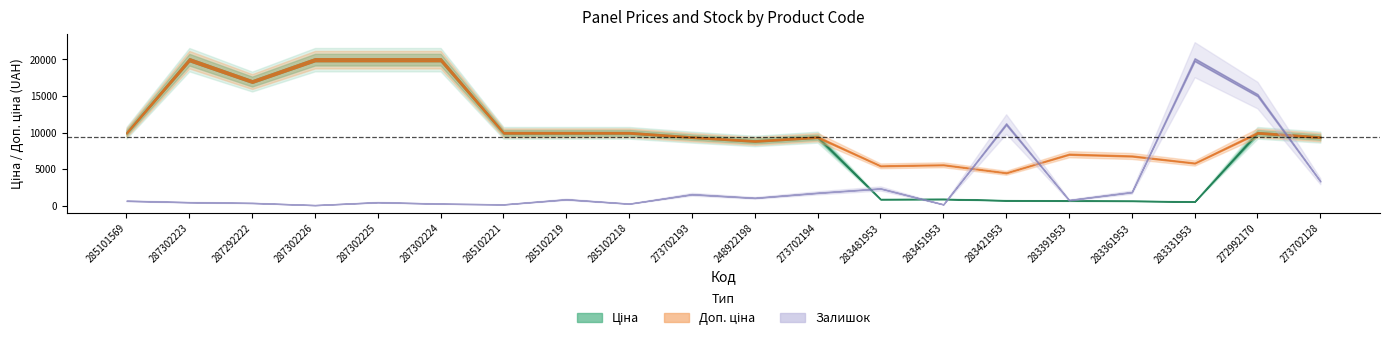

True or false: Ціна has more than 2 interior local peaks.

True